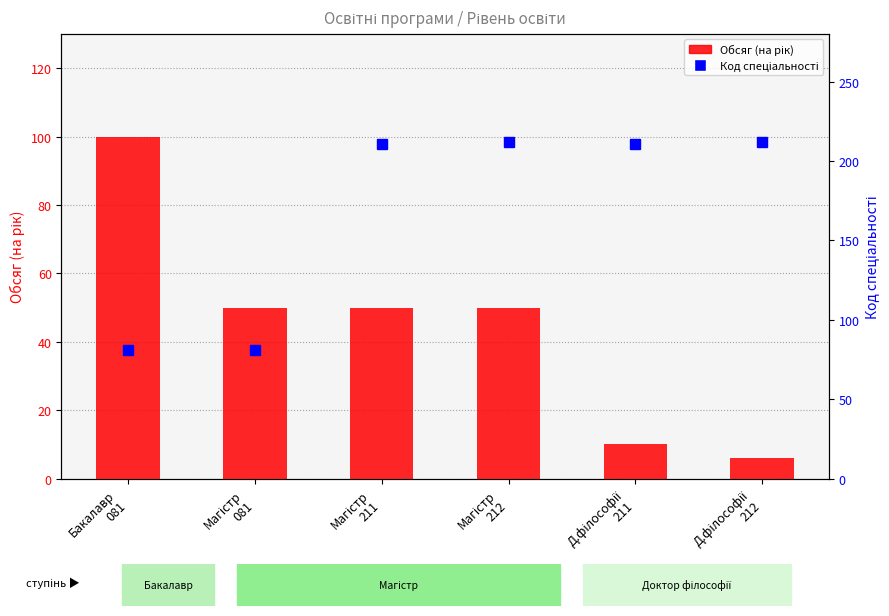

Between Бакалавр
081 and Магістр
212, which is larger?

Бакалавр
081